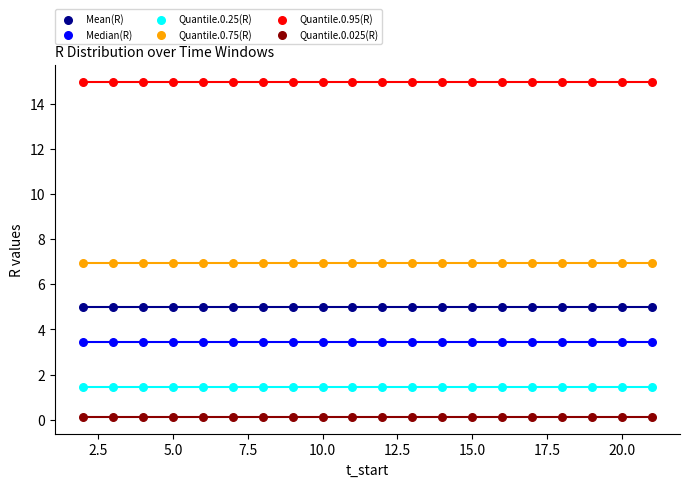

Which series reaches the minimum Y coordinate?

Quantile.0.025(R)